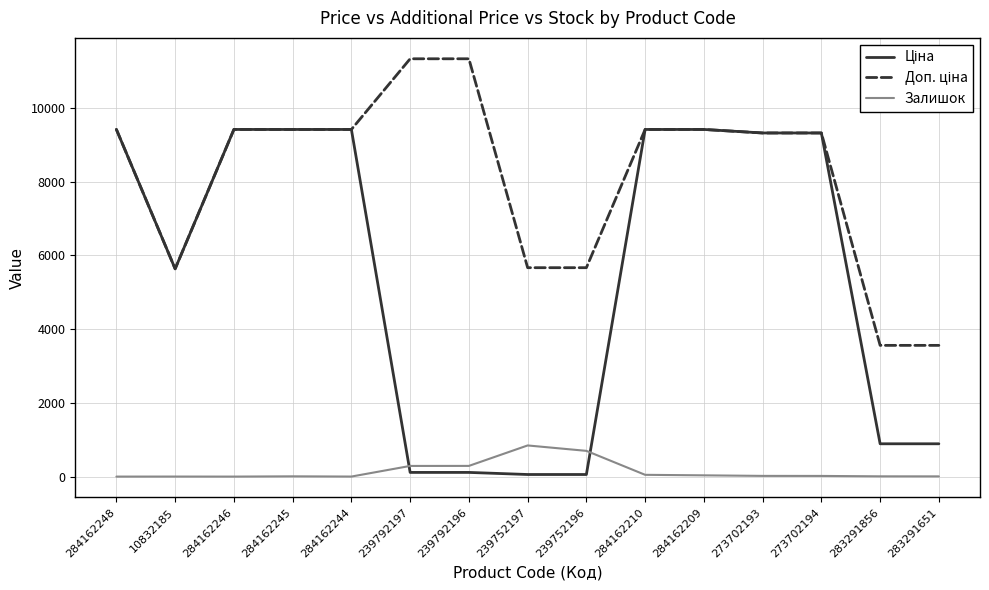

What is the maximum value for Залишок?

845.0